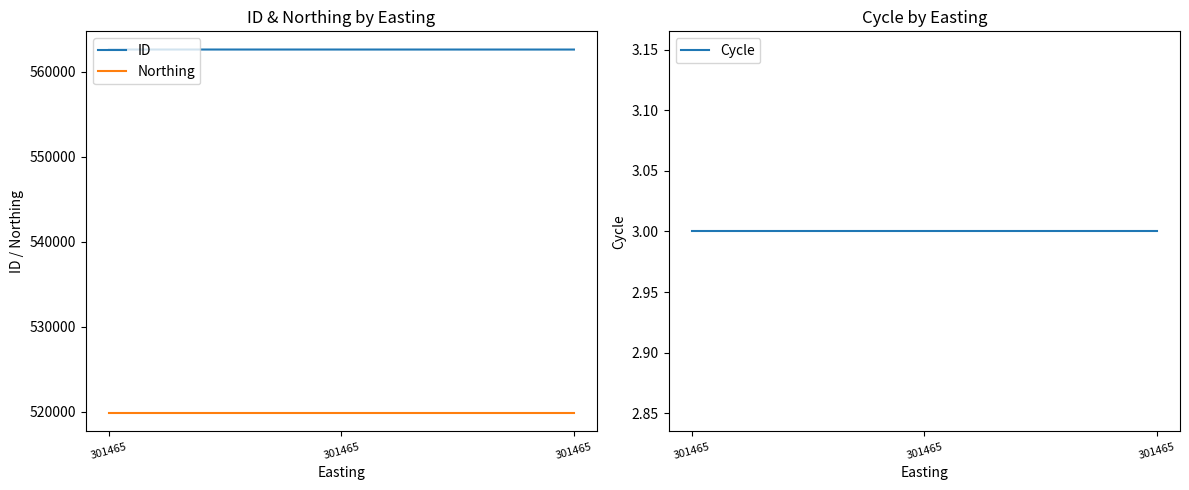

Read the ID value at 301465.

562640